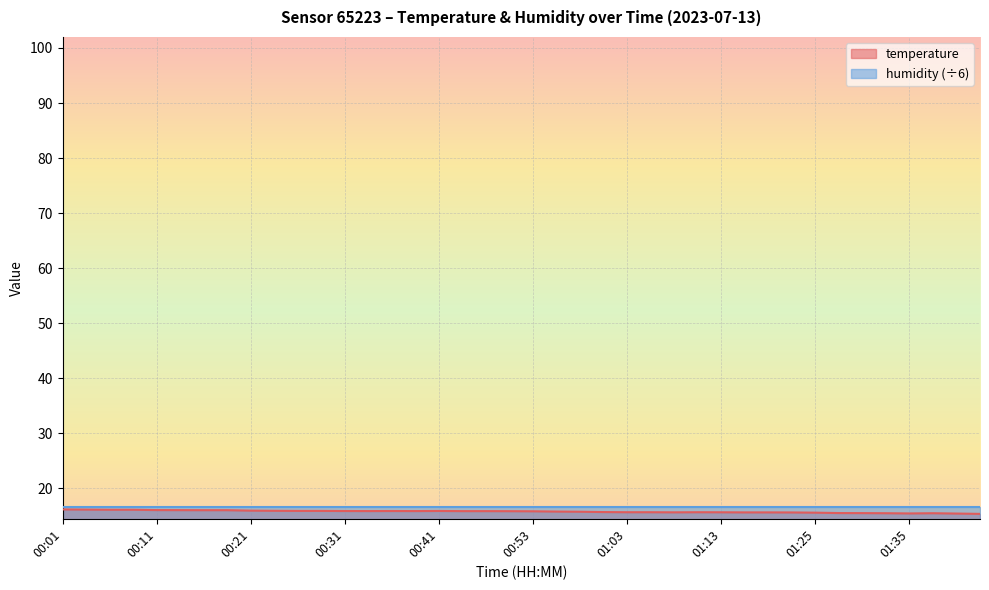

What is the minimum value shown in the chart?

15.4